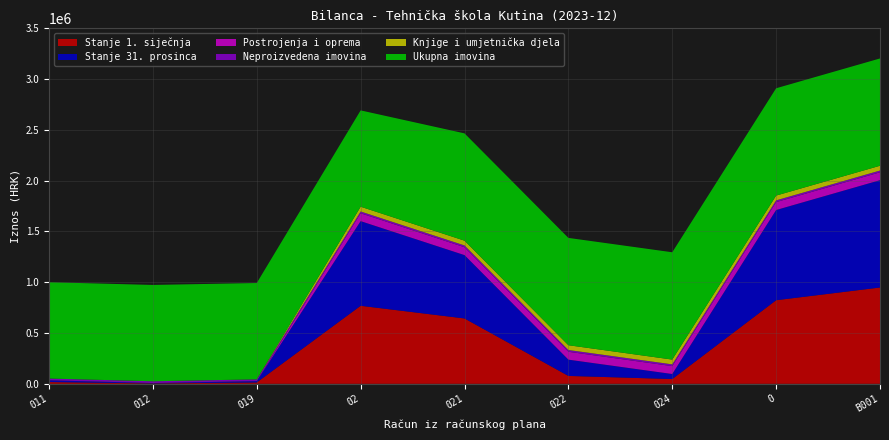

Reading left to right, what are all the values shown in this chart?

Stanje 1. siječnja: 011=17287.2	012=3912.6	019=13374.6	02=768230.7	021=643494.9	022=77702.8	024=47033.0	0=823008.9	B001=948305.4
Stanje 31. prosinca: 011=17287.2	012=3912.6	019=13374.6	02=833494.3	021=623726.3	022=160276.4	024=49491.6	0=888272.5	B001=1056563.3
Postrojenja i oprema: 011=0.0	012=0.0	019=0.0	02=77702.8	021=77702.8	022=77702.8	024=77702.8	0=77702.8	B001=77702.8
Neproizvedena imovina: 011=17287.2	012=17287.2	019=17287.2	02=17287.2	021=17287.2	022=17287.2	024=17287.2	0=17287.2	B001=17287.2
Knjige i umjetnička djela: 011=0.0	012=0.0	019=0.0	02=47033.0	021=47033.0	022=47033.0	024=47033.0	0=47033.0	B001=47033.0
Ukupna imovina: 011=948305.4	012=948305.4	019=948305.4	02=948305.4	021=1056563.3	022=1056563.3	024=1056563.3	0=1056563.3	B001=1056563.3